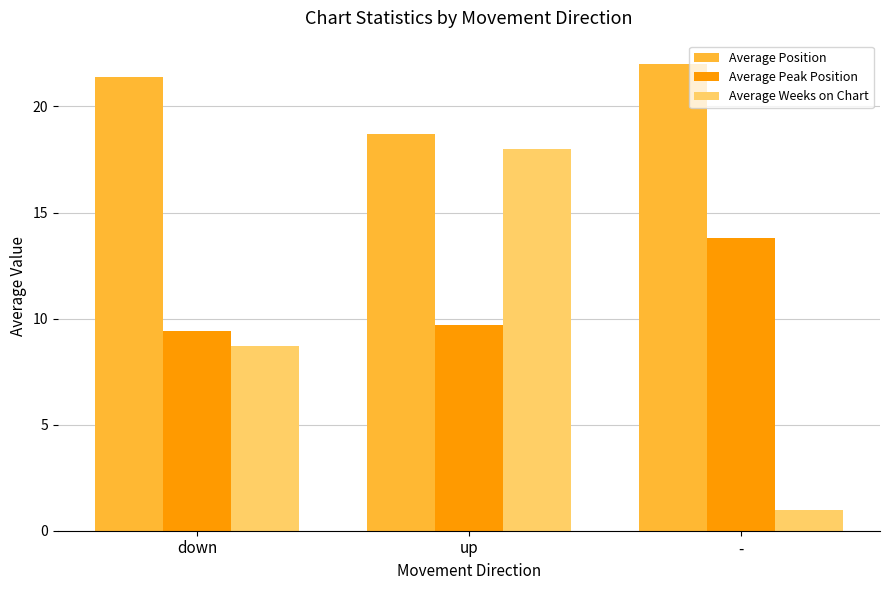

Which series has the largest total across all categories?

Average Position